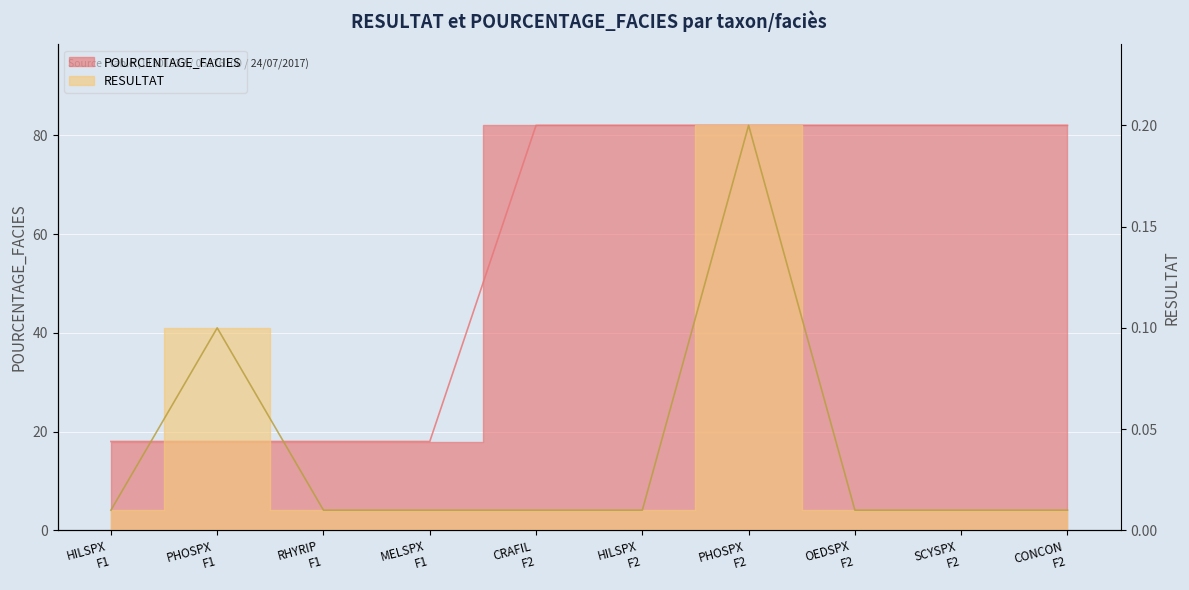

Rank the series at PHOSPX
F2 from highest to lowest value.

POURCENTAGE_FACIES, RESULTAT